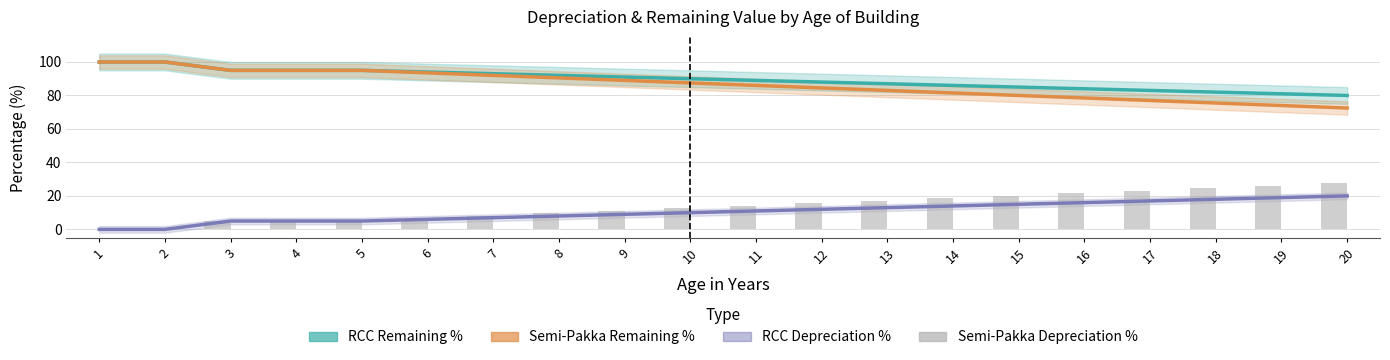

How many values in the RCC Depreciation % series are below 11?

10